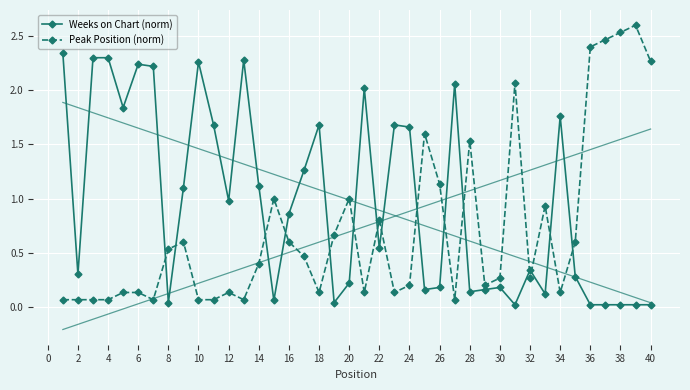

What are all the series names shown in the legend?

Weeks on Chart (norm), Peak Position (norm)